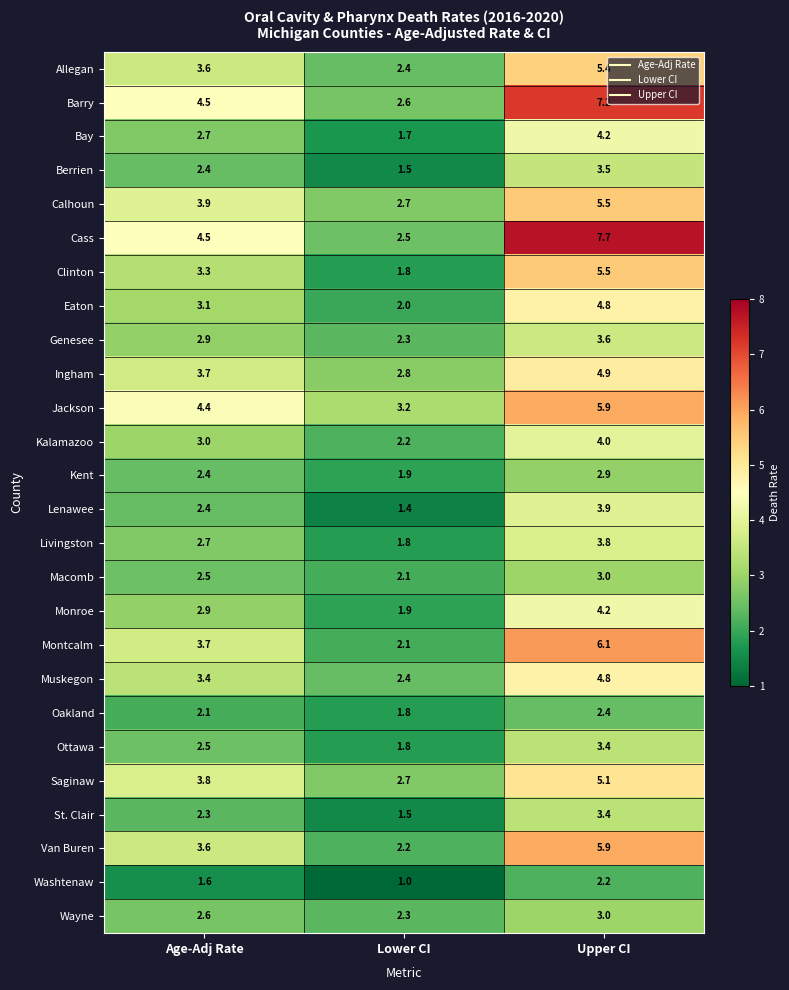

What is the difference between the maximum and minimum values in the Berrien series?

2.0